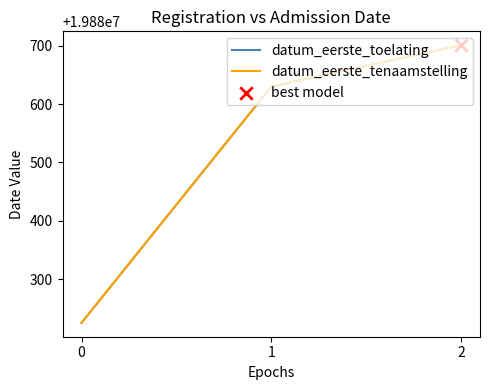

Which series has the largest total across all categories?

datum_eerste_toelating